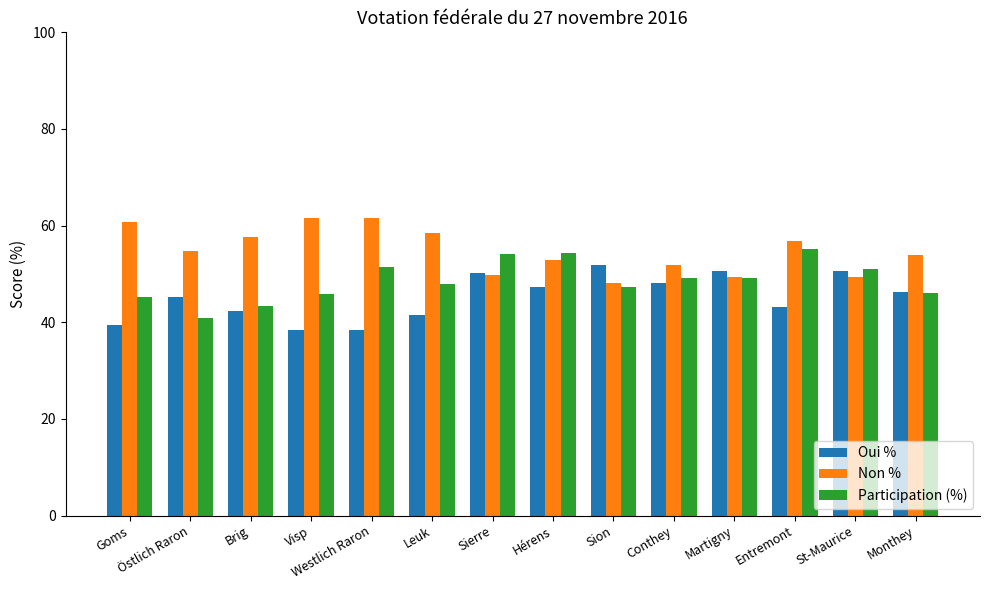

What is the label of the 12th bar from the left?

Entremont